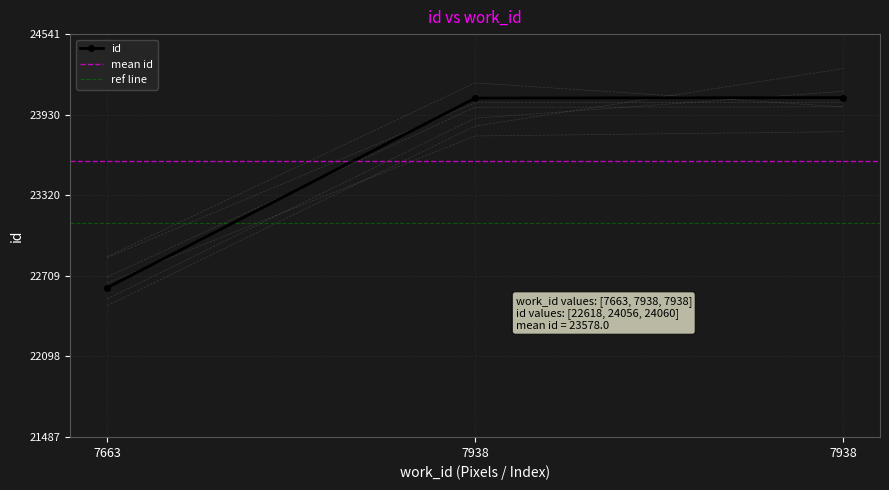

Rank the categories by value from highest to lowest.

7938, 7938, 7663